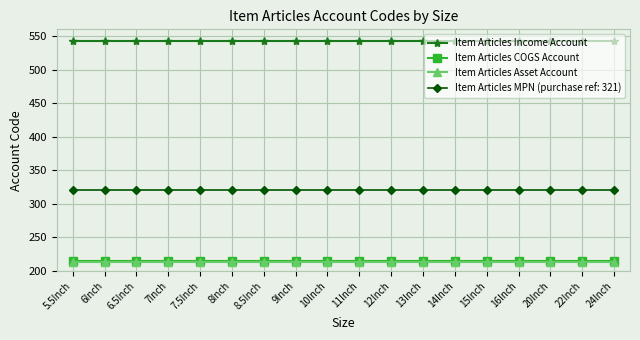

What is the sum of the Item Articles Asset Account values at 14Inch and 22Inch?

428